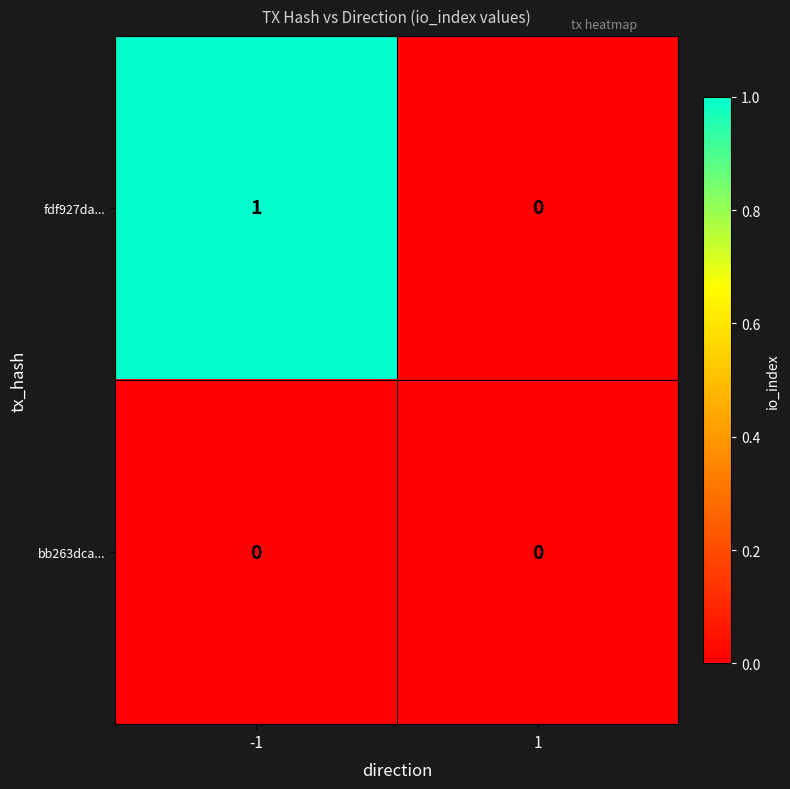

Is it true that bb263dca... equals 0 at 1?

True